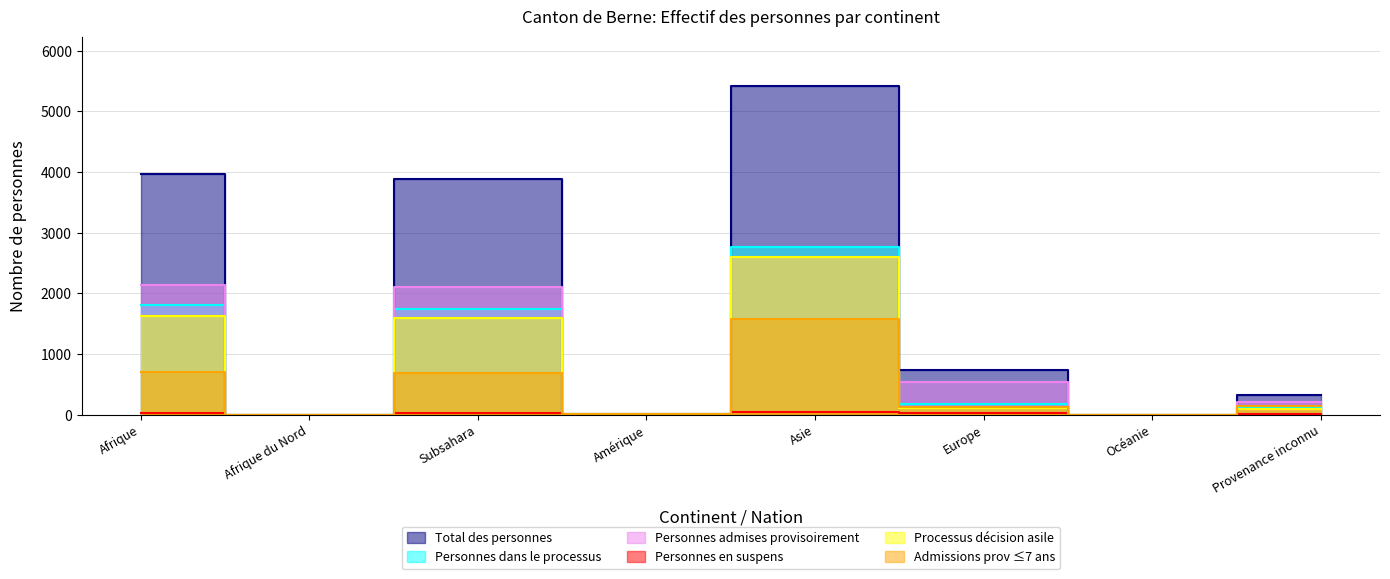

Reading left to right, extract all data points from this chart.

Total des personnes: 3962	0	3879	18	5420	733	0	318
Personnes dans le processus: 1810	0	1749	8	2760	171	0	110
Personnes admises provisoirement: 2132	0	2111	10	2603	535	0	205
Personnes en suspens: 20	0	19	0	39	27	0	3
Processus décision asile: 1634	0	1591	8	2591	108	0	99
Admissions prov ≤7 ans: 700	0	686	3	1580	133	0	142